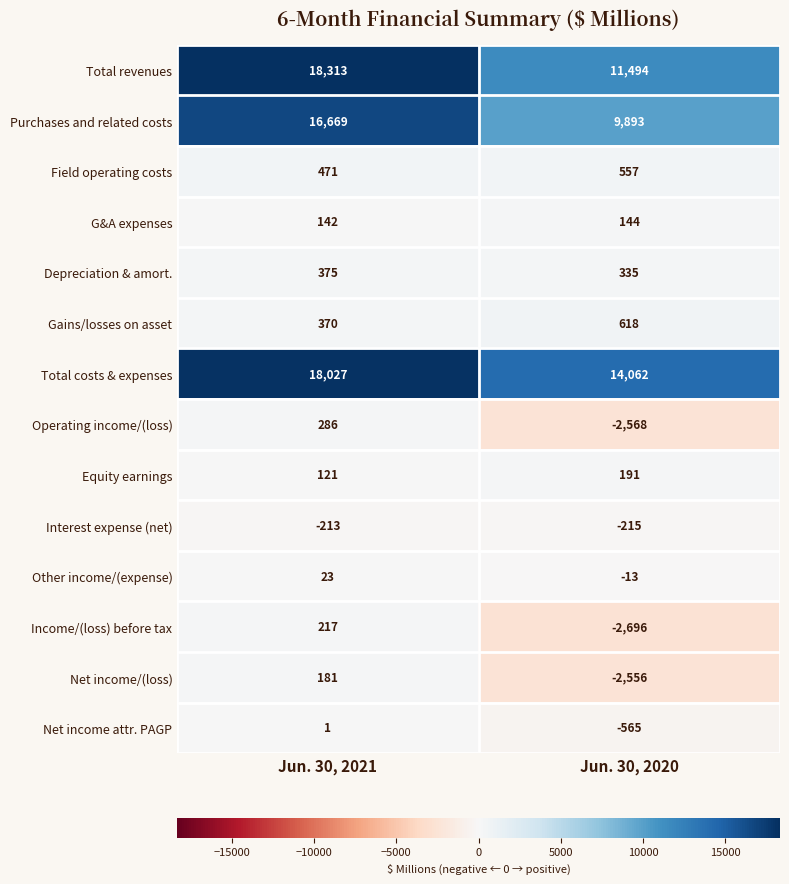

Which label corresponds to the smallest value in the chart?

Jun. 30, 2020